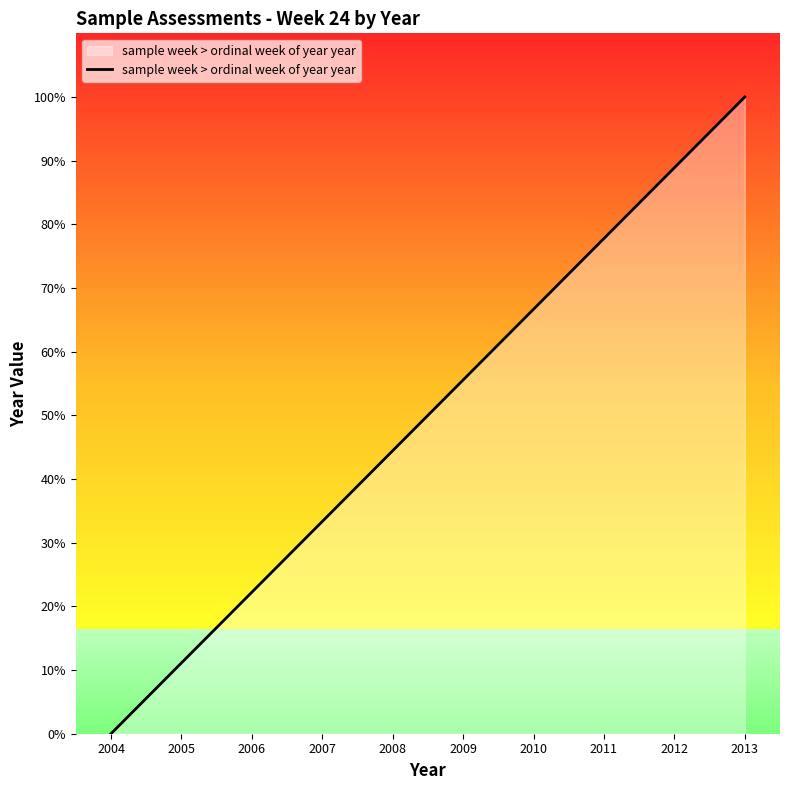

How many lines are shown in the chart?

1